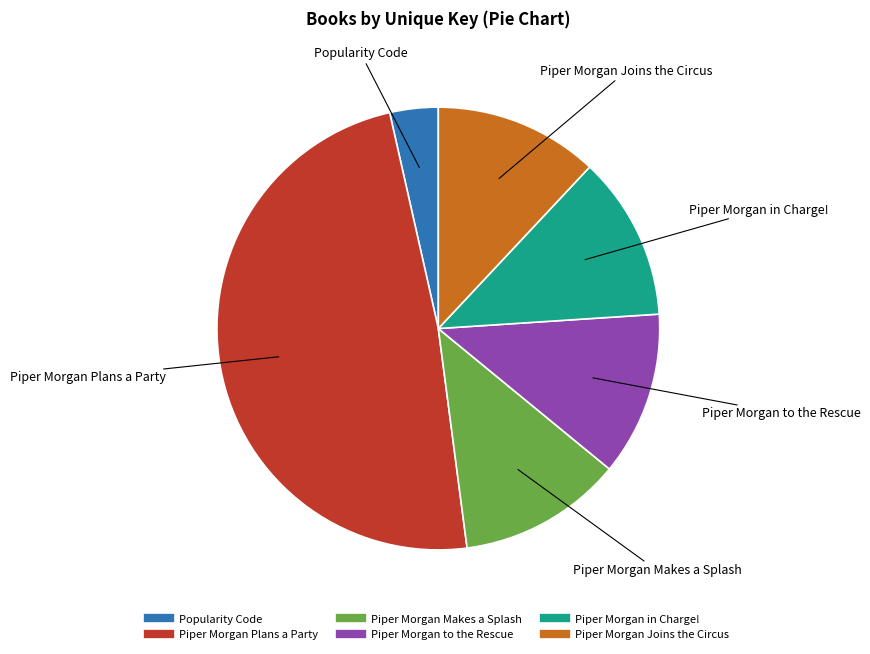

Is Popularity Code the majority of the pie?

No